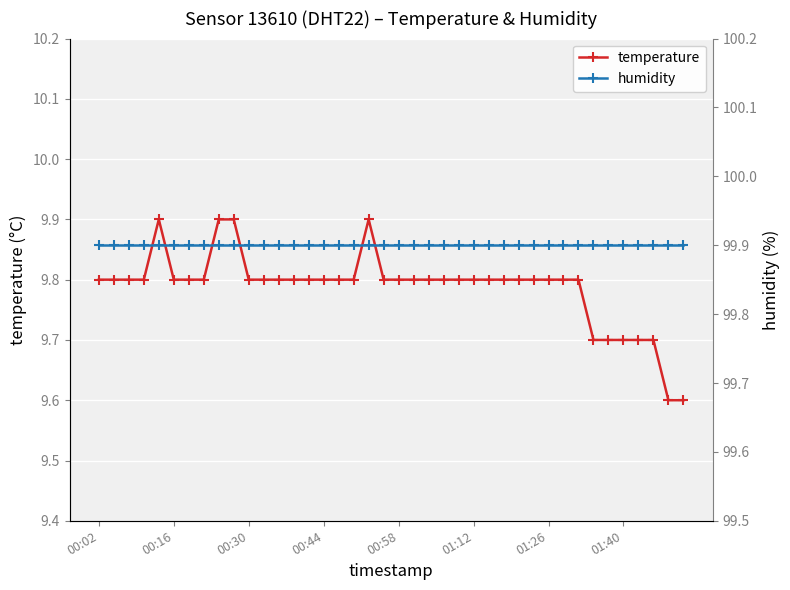

What is the label of the 9th point from the right?

31